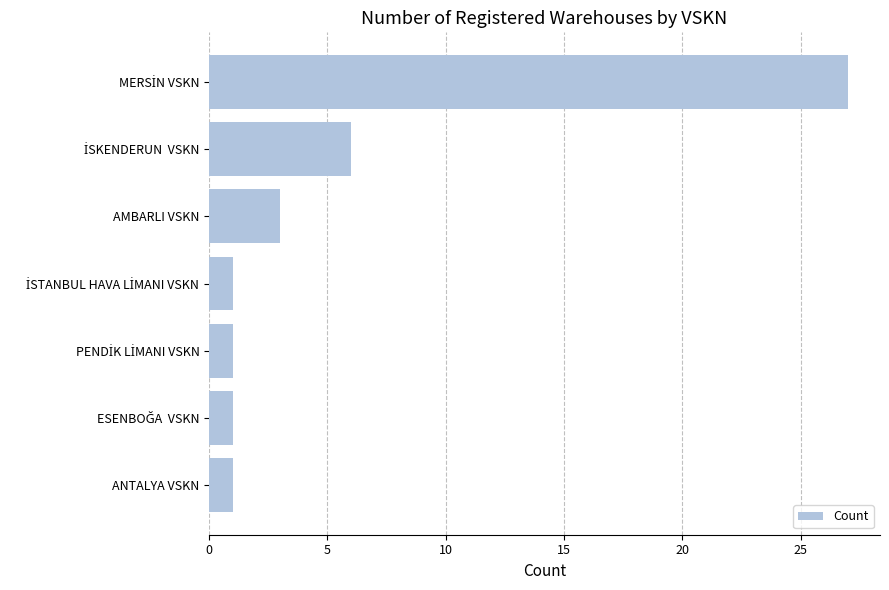

Reading bottom to top, transcribe all the data shown in this chart.

1	1	1	1	3	6	27